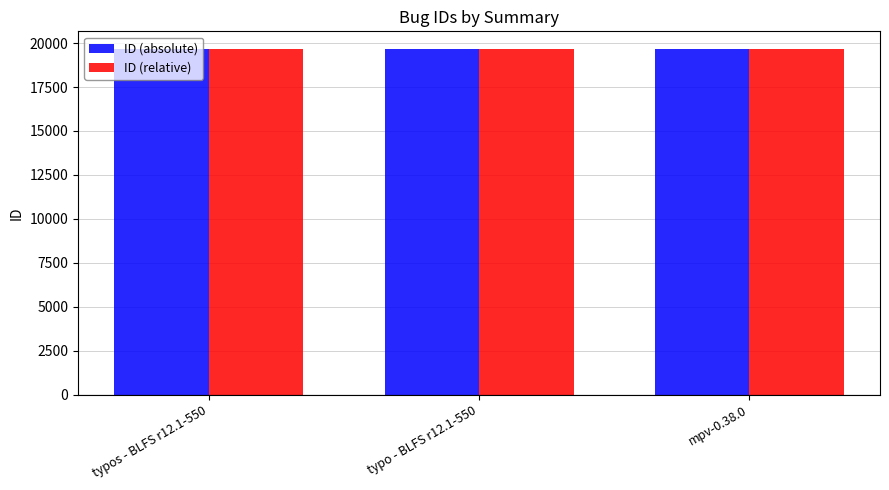

What is the smallest value displayed?

19682